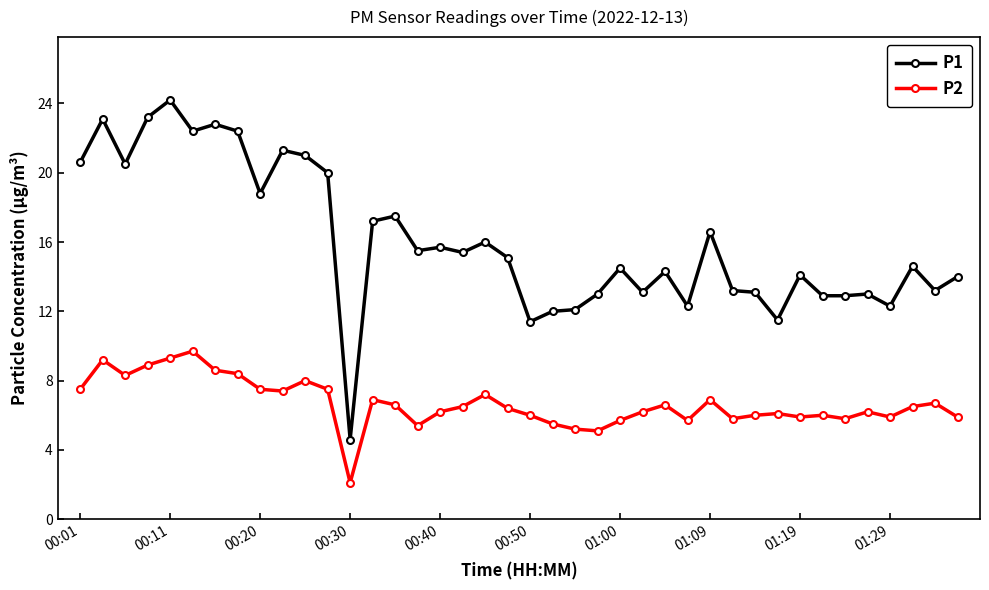

What is the difference between the maximum and minimum values in the P2 series?

7.6